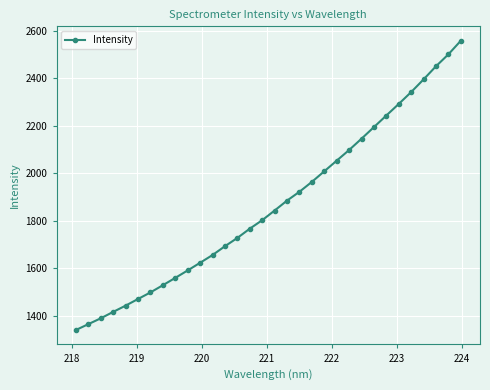

What is the minimum value shown in the chart?

1339.9